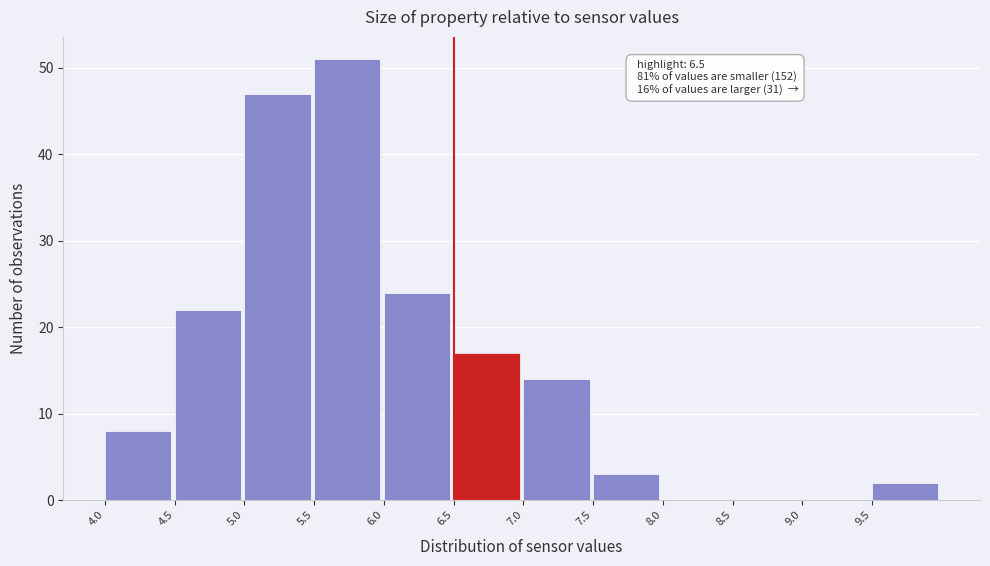

Over which range of the x-axis is the bar tallest?

5.5 to 6.0